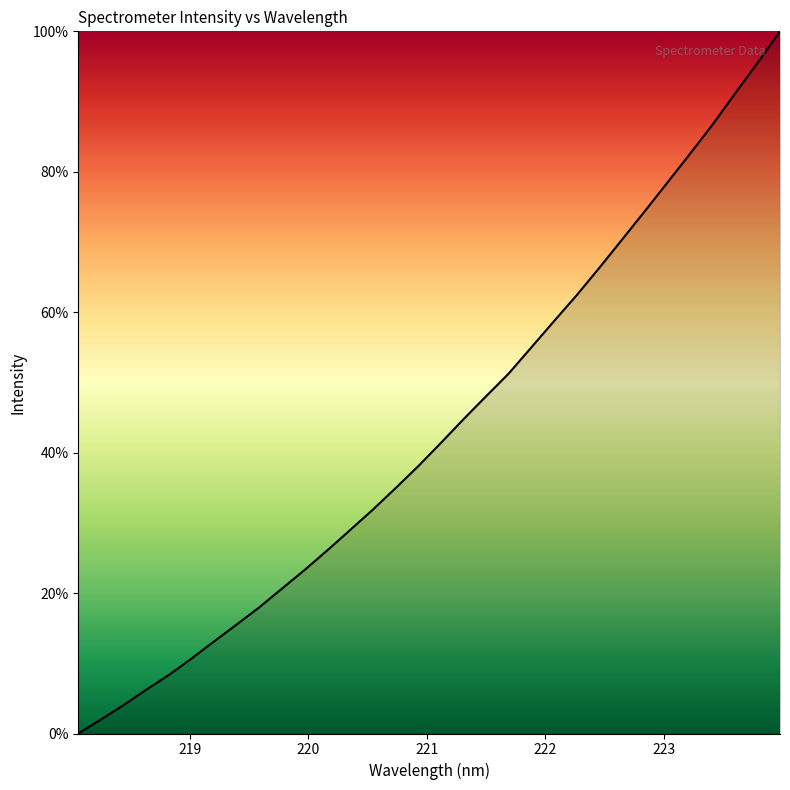

What is the greatest value displayed?

100.0